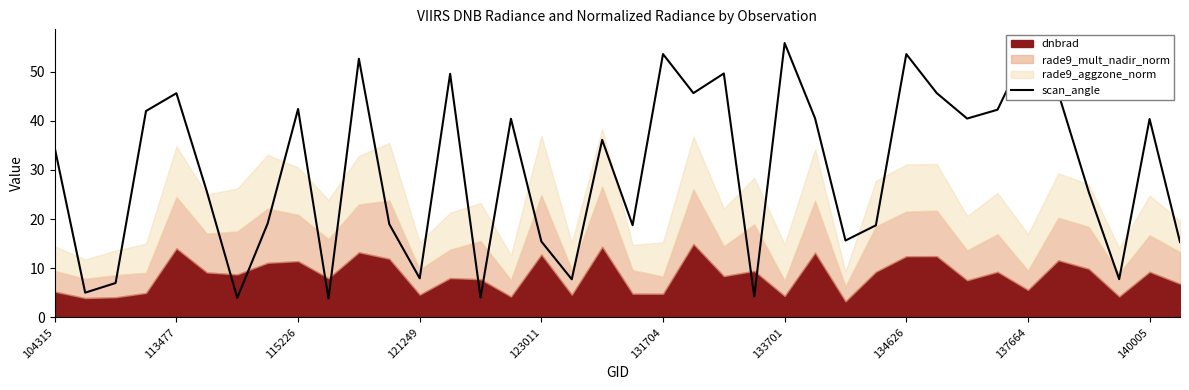

What is the minimum value shown in the chart?

3.8